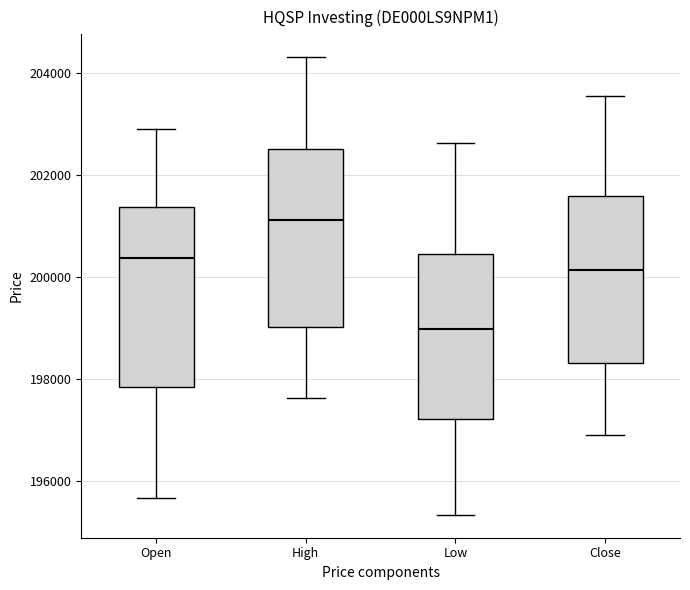

Reading left to right, transcribe this box plot: for each box, give where its median line is, the range the box spans, and where its two whiskers end, as read against the y-axis. The values are not printed on the chart, so give them approximately, as read against the axis.

Open: median 200400, box 197800 to 201400, whiskers 195600 to 203000
High: median 201200, box 199000 to 202600, whiskers 197600 to 204400
Low: median 199000, box 197200 to 200400, whiskers 195400 to 202600
Close: median 200200, box 198400 to 201600, whiskers 196800 to 203600